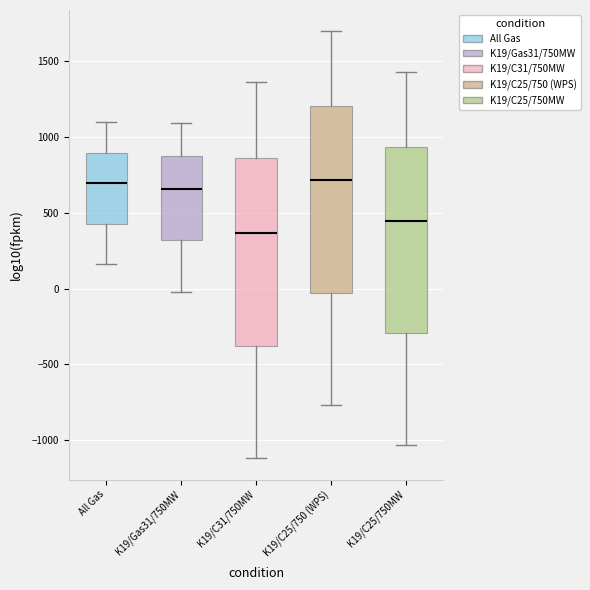

Reading left to right, transcribe this box plot: for each box, give where its median line is, the range the box spans, and where its two whiskers end, as read against the y-axis. The values are not printed on the chart, so give them approximately, as read against the axis.

All Gas: median 700, box 450 to 900, whiskers 150 to 1100
K19/Gas31/750MW: median 650, box 300 to 850, whiskers 0 to 1100
K19/C31/750MW: median 350, box -400 to 850, whiskers -1100 to 1350
K19/C25/750 (WPS): median 700, box -50 to 1200, whiskers -750 to 1700
K19/C25/750MW: median 450, box -300 to 950, whiskers -1050 to 1450